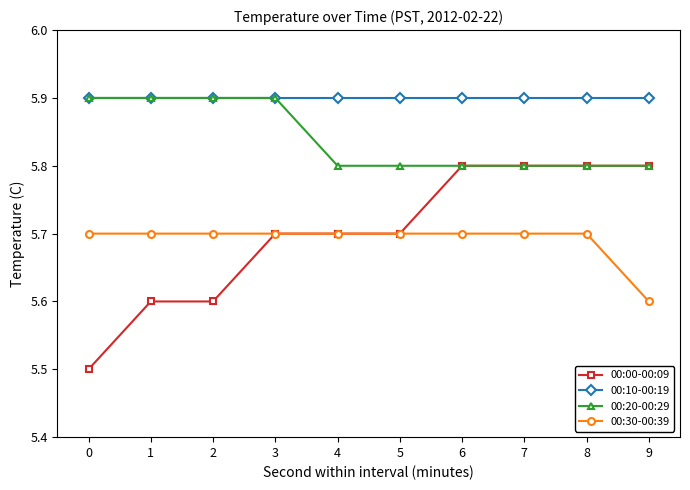

Is it true that 00:30-00:39 equals 5.7 at 2?

True